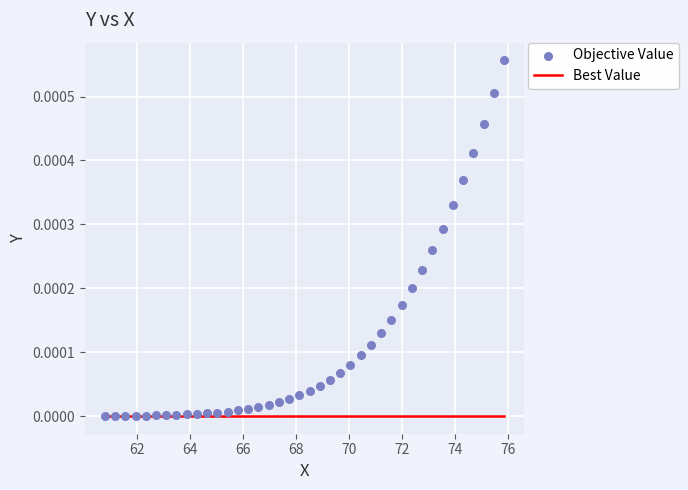

At how many categories does at least one series exceed 0?

40